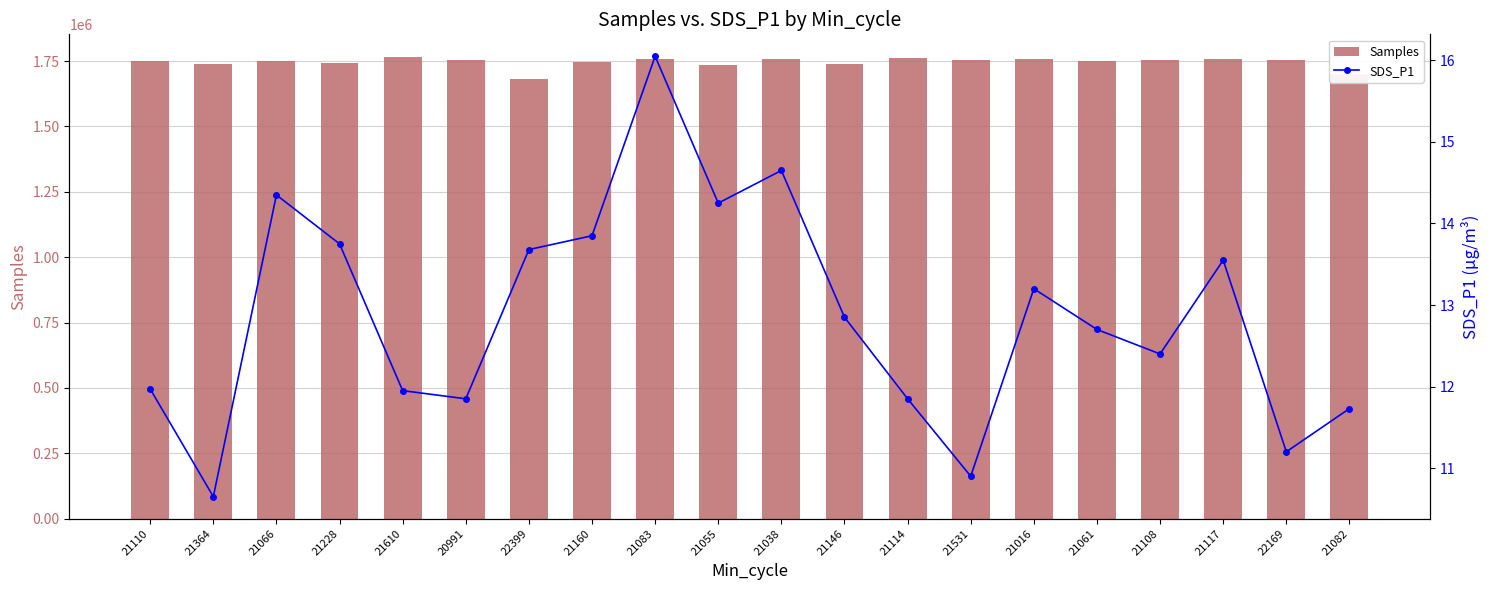

What is the difference between the maximum and minimum values in the SDS_P1 series?

5.4